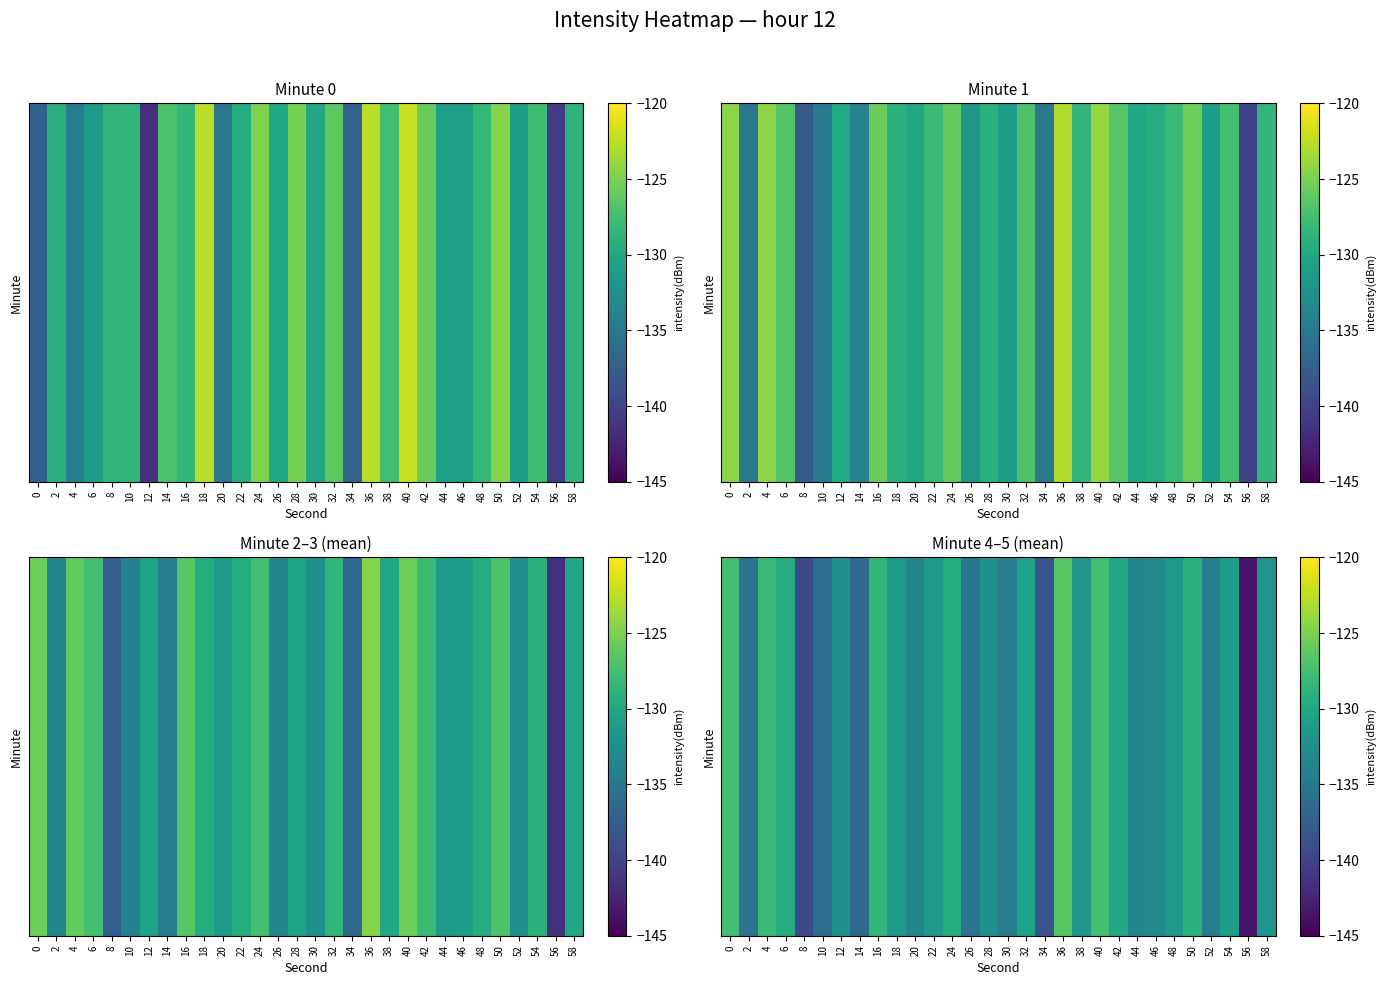

Which label corresponds to the smallest value in the chart?

56